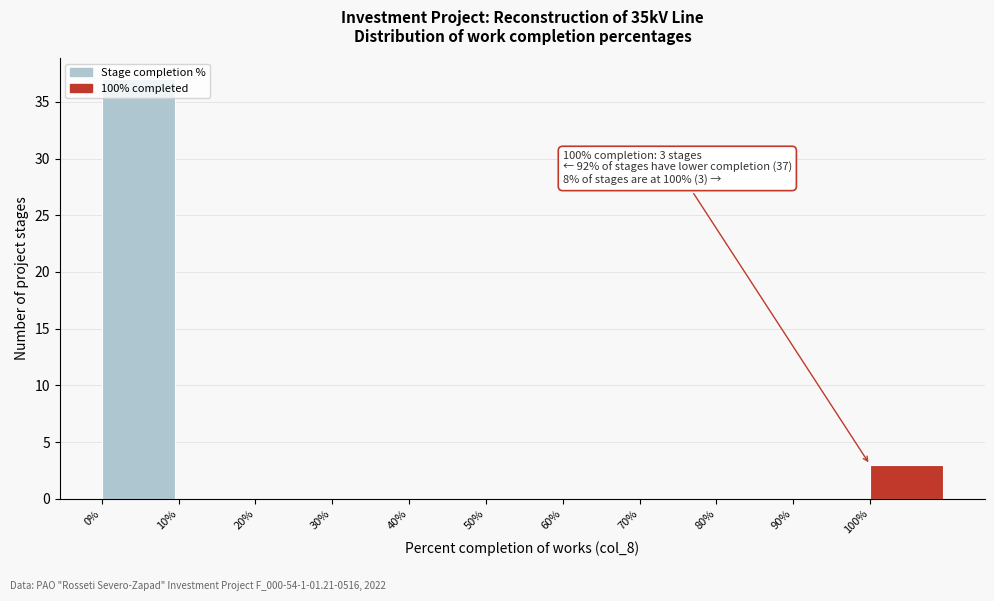

Which range on the x-axis has the tallest bar?

0 to 10